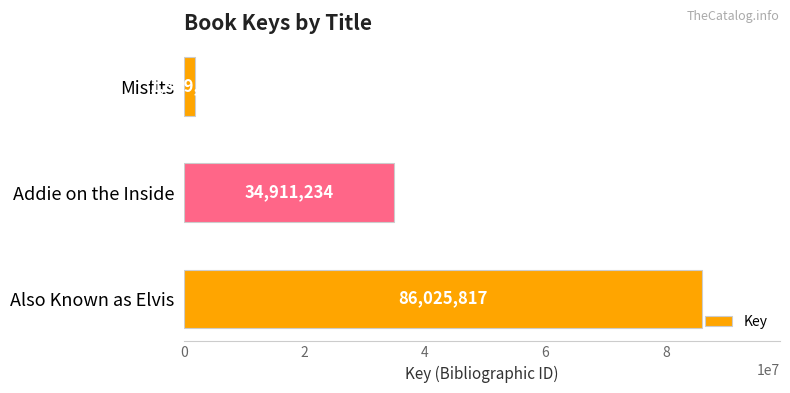

Rank the categories by value from highest to lowest.

Also Known as Elvis, Addie on the Inside, Misfits